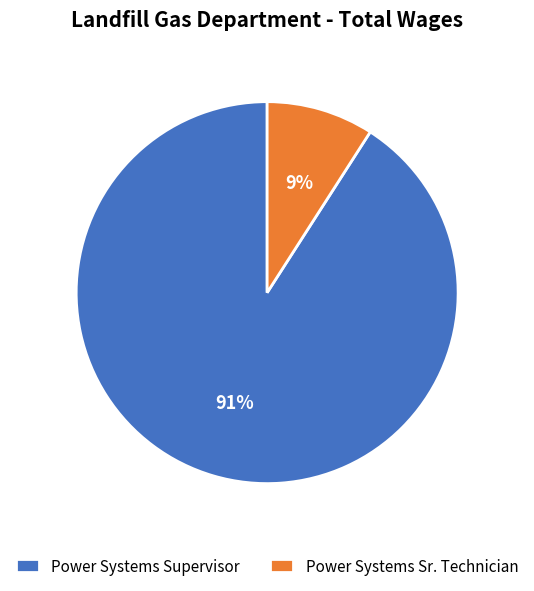

Which has a higher value, Power Systems Supervisor or Power Systems Sr. Technician?

Power Systems Supervisor